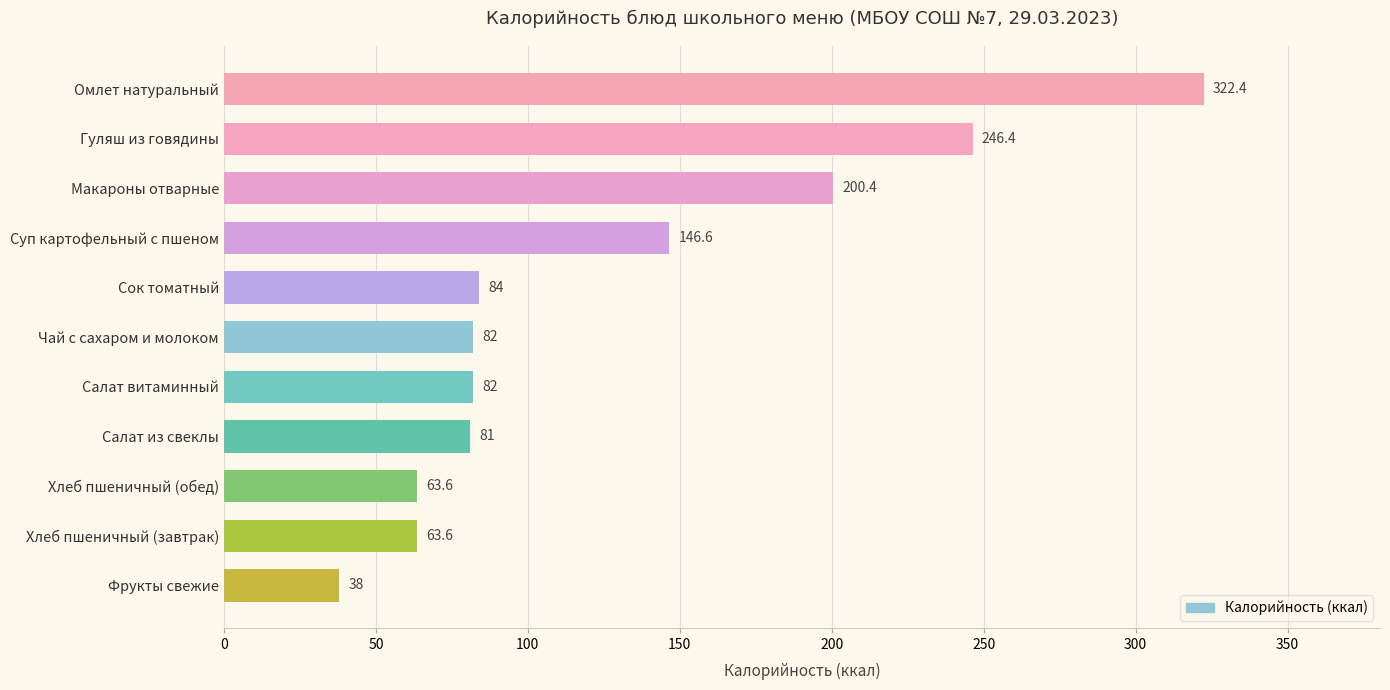

What is the difference between the maximum and minimum values?

284.4